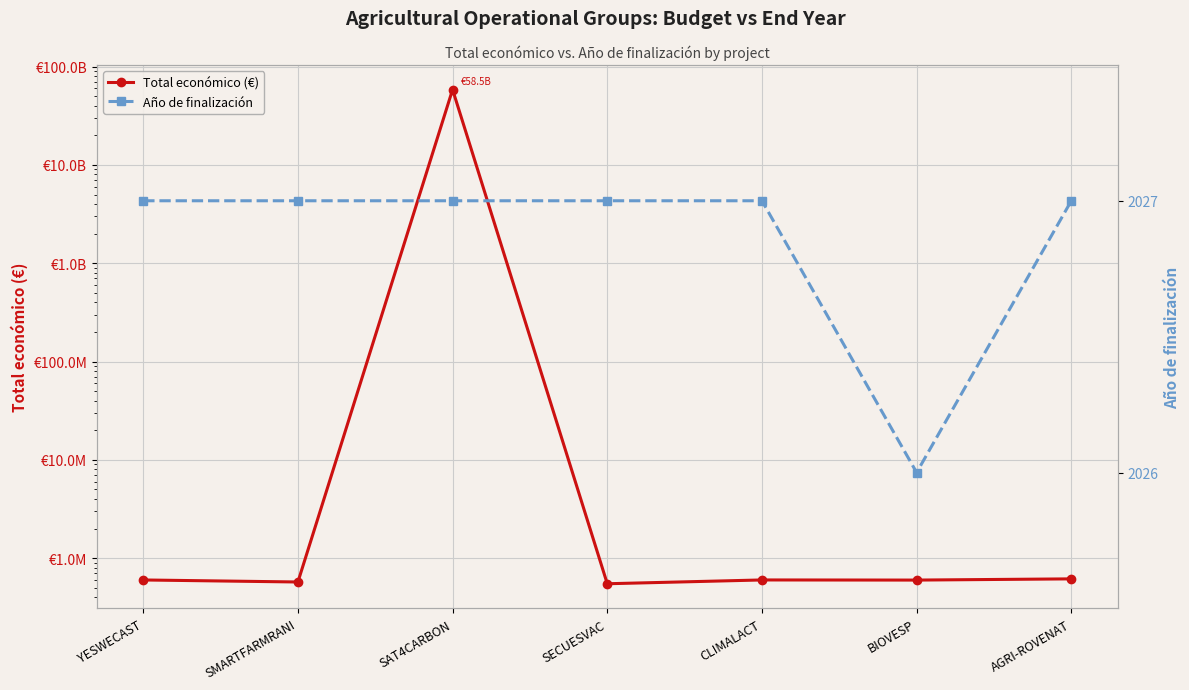

Rank the series by their maximum value, from highest to lowest.

Total económico (€), Año de finalización